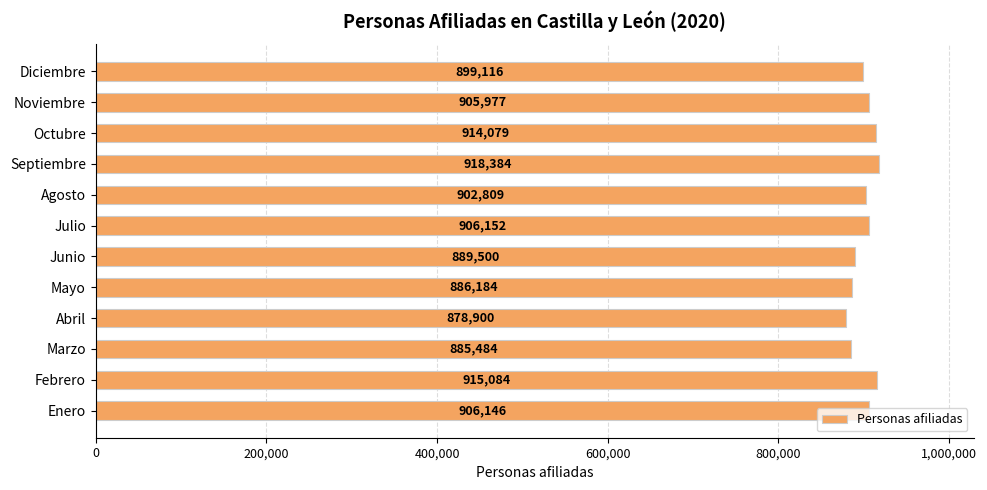

What is the difference between the maximum and minimum values?

39484